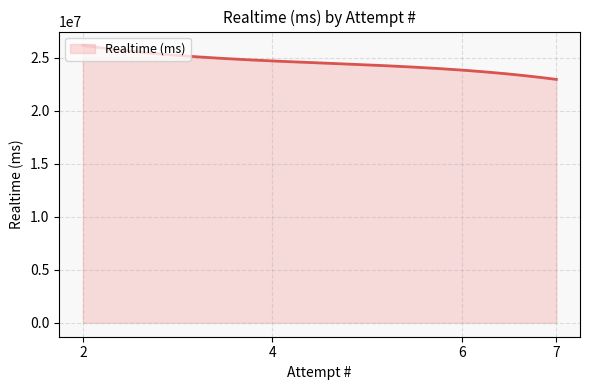

What is the minimum value shown in the chart?

22958108.0